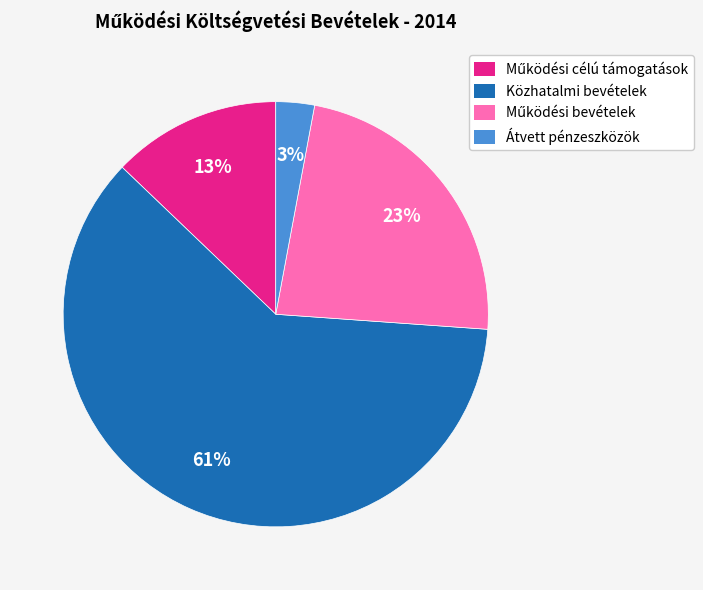

Is it true that Közhatalmi bevételek is 47% of the pie?

False